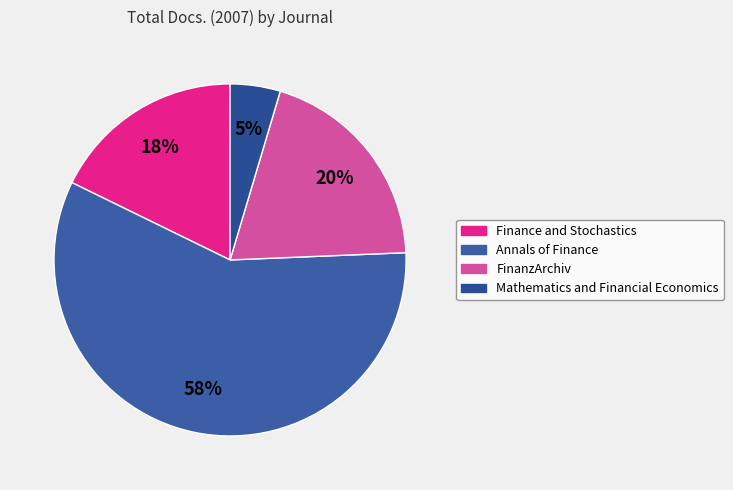

What percentage is NOT represented by FinanzArchiv?

80.3%